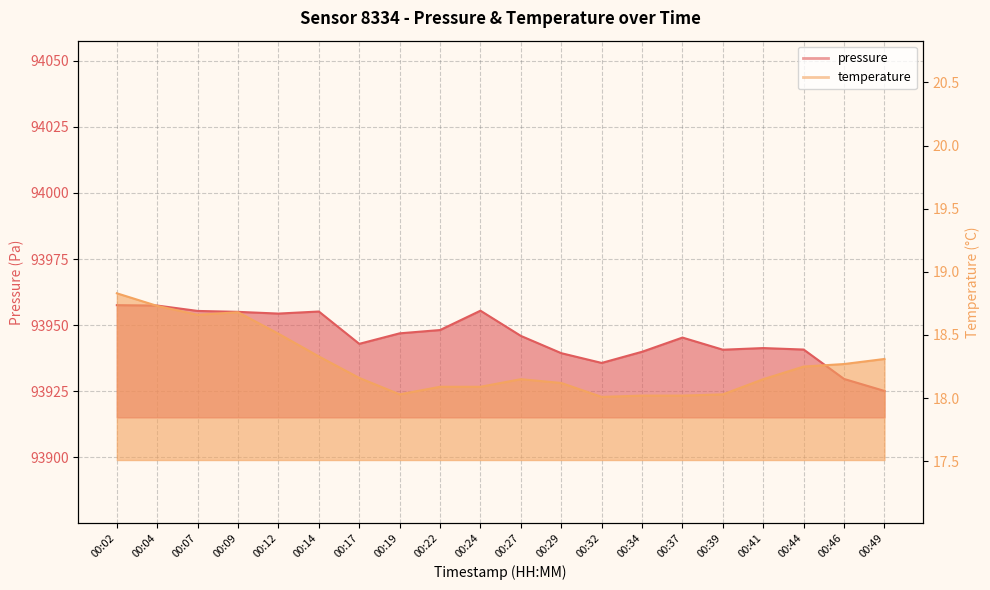

What is the difference between the temperature values at 00:12 and 00:49?

0.2